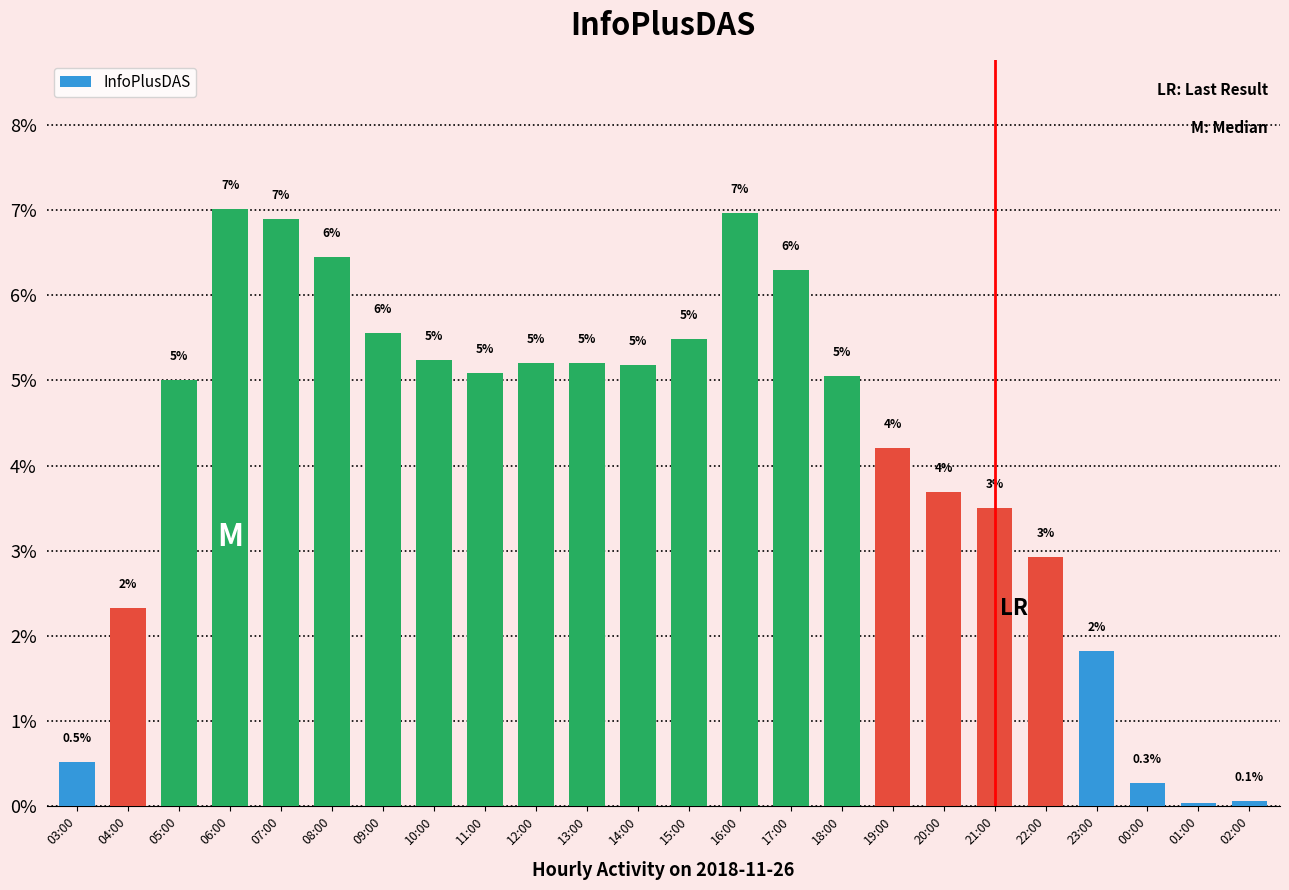

Which category has the lowest value across all series?

01:00